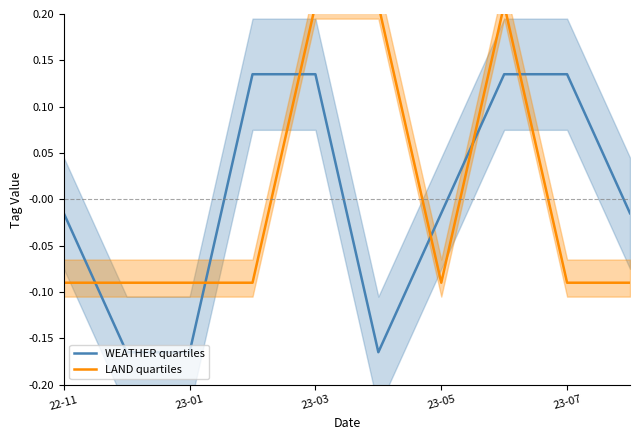

Rank the series by their average value, from highest to lowest.

LAND quartiles, WEATHER quartiles